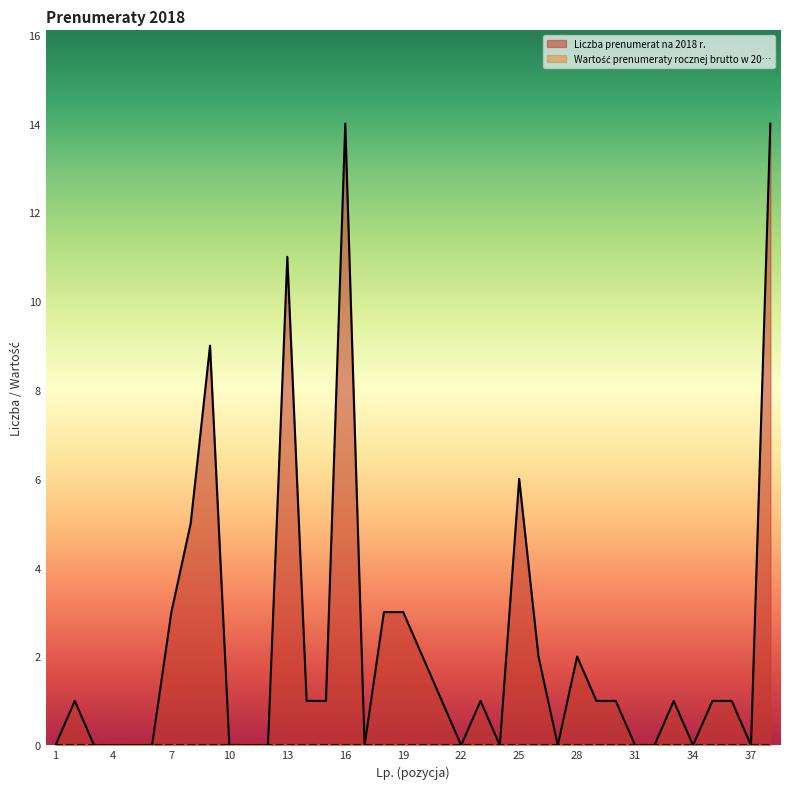

What is the greatest value displayed?

14